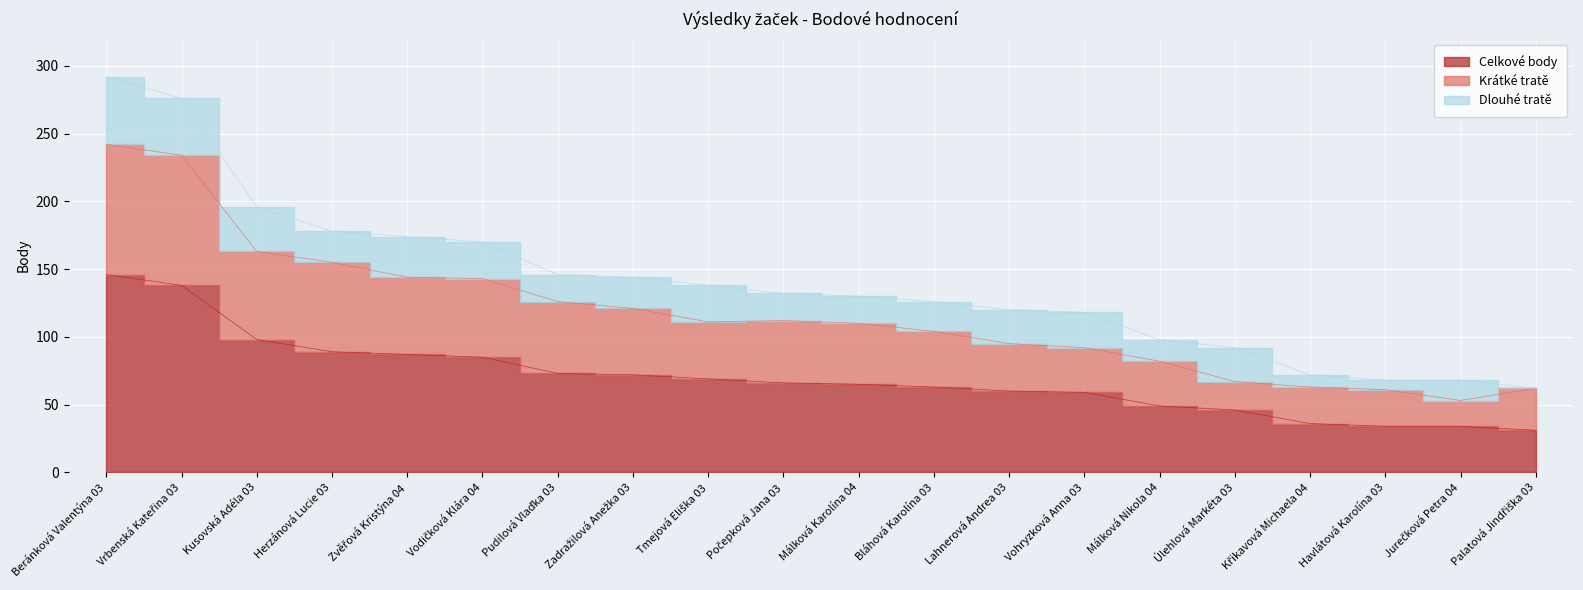

The Celkové body series shows 36 at Křikavová Michaela 04. True or false?

True